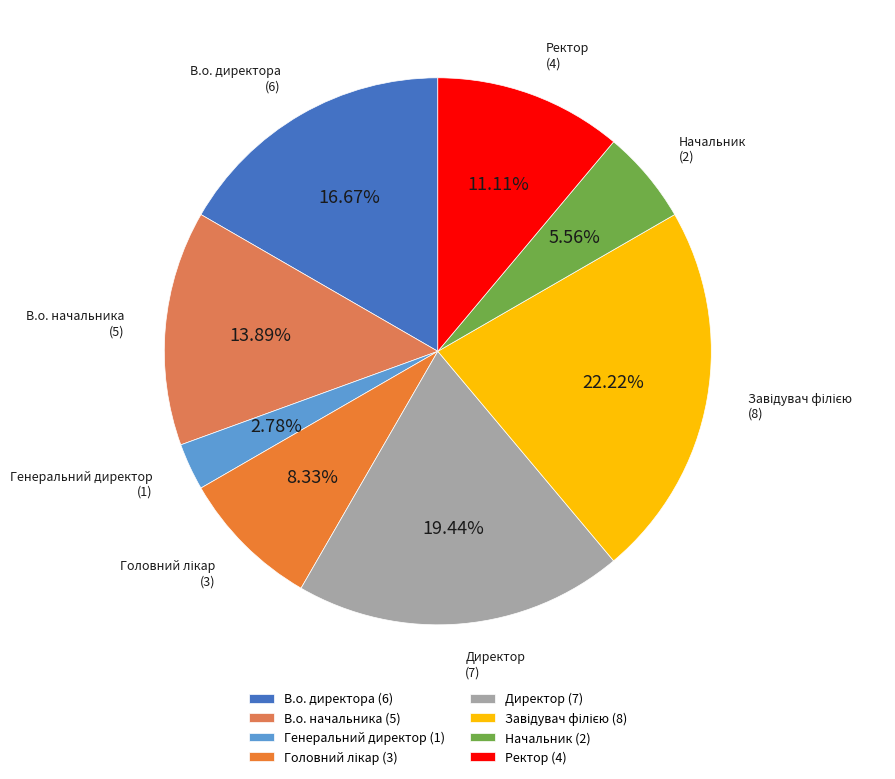

Is Ректор (4) the majority of the pie?

No